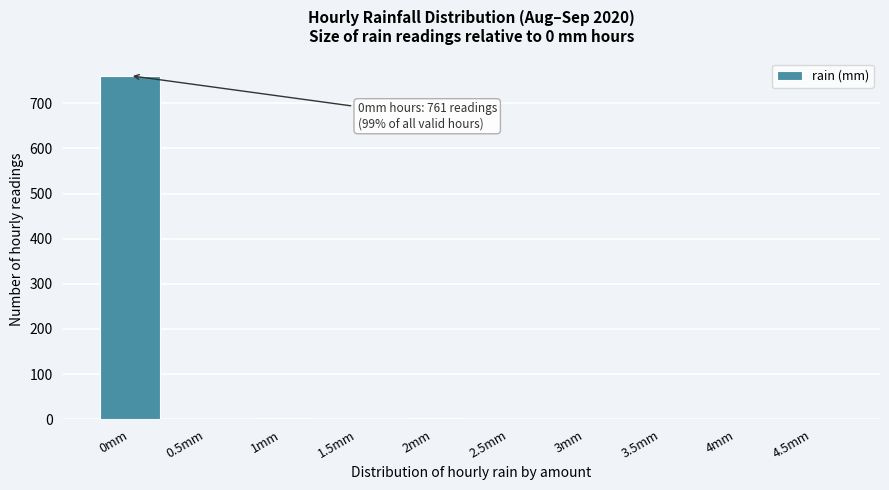

What is the sum of all values?

768